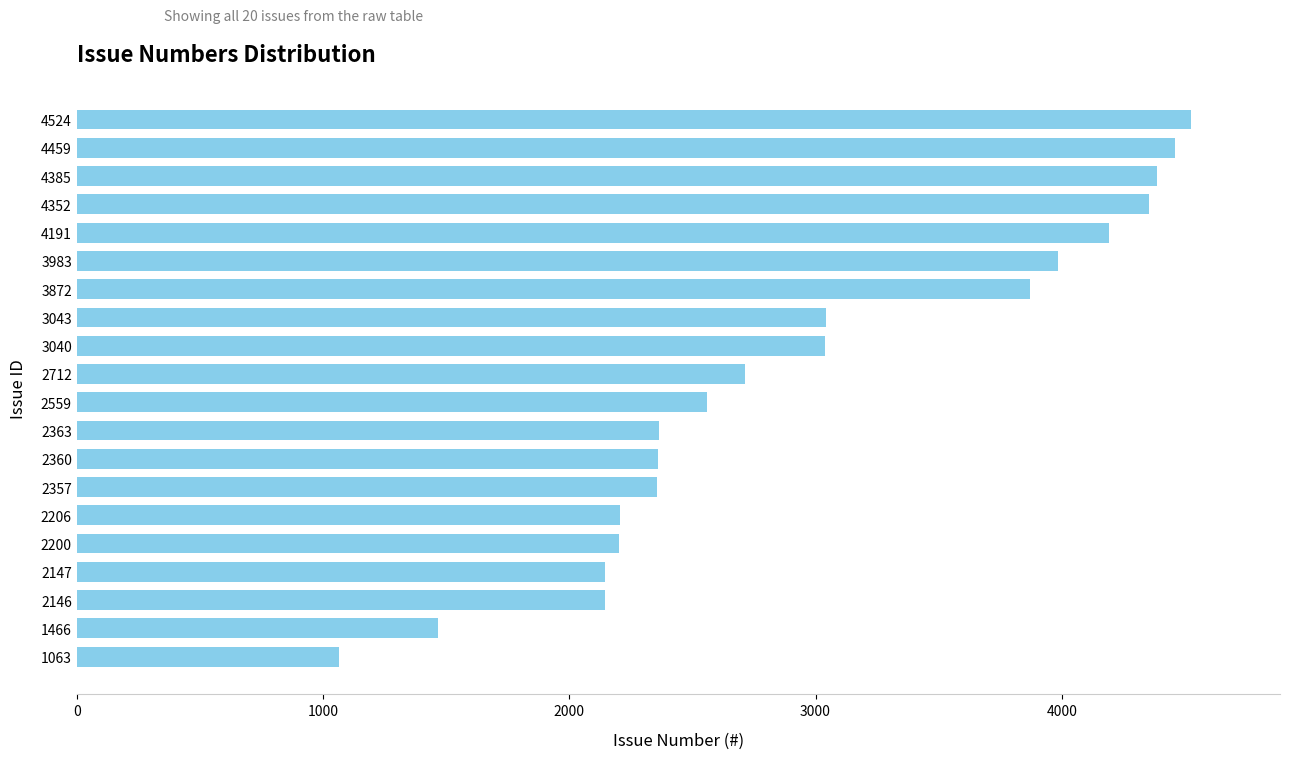

The value at 4385 is 7554. True or false?

False